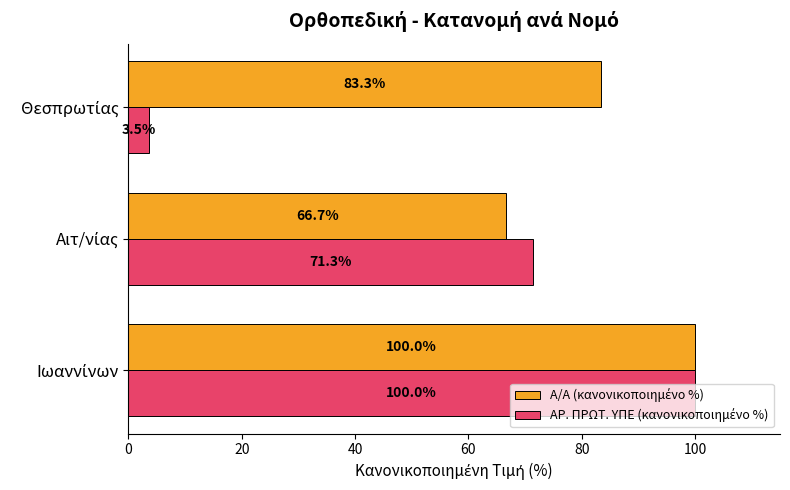

At how many categories does at least one series exceed 29?

3